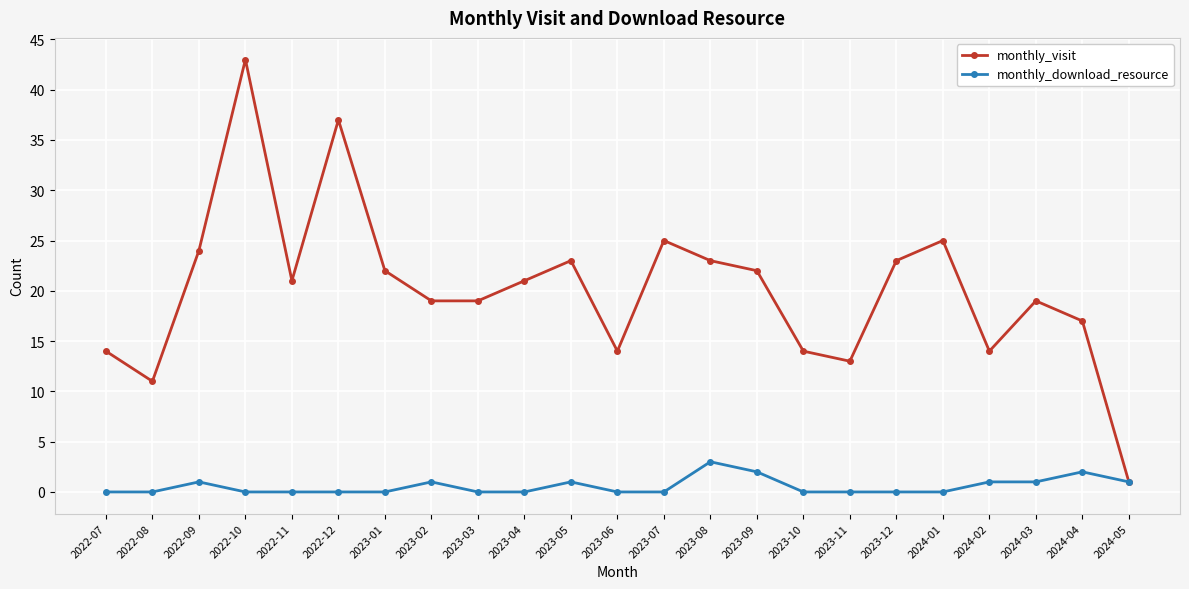

Is this an area chart (filled region under the line)?

No